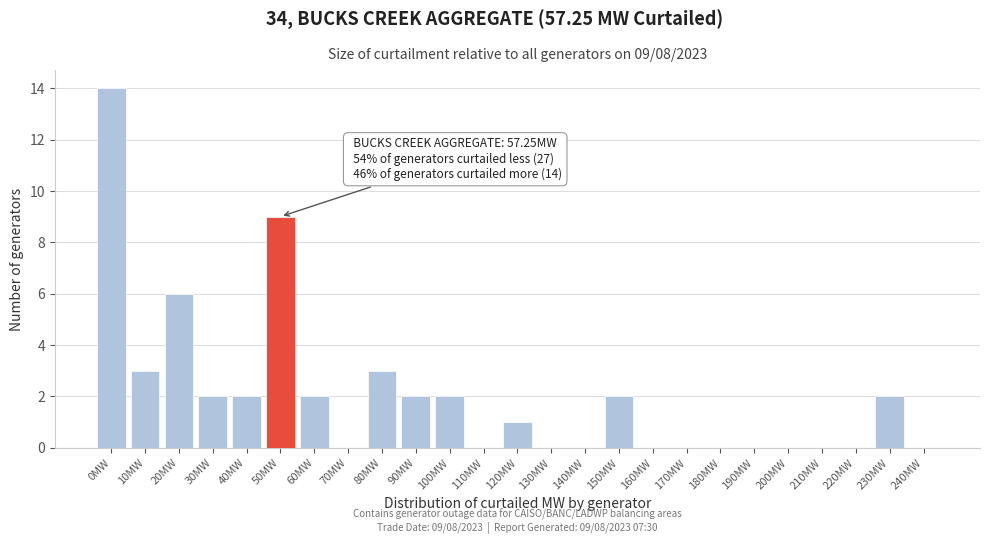

Reading right to left, list all the values displayed in this chart.

240MW=0	230MW=2	220MW=0	210MW=0	200MW=0	190MW=0	180MW=0	170MW=0	160MW=0	150MW=2	140MW=0	130MW=0	120MW=1	110MW=0	100MW=2	90MW=2	80MW=3	70MW=0	60MW=2	50MW=9	40MW=2	30MW=2	20MW=6	10MW=3	0MW=14